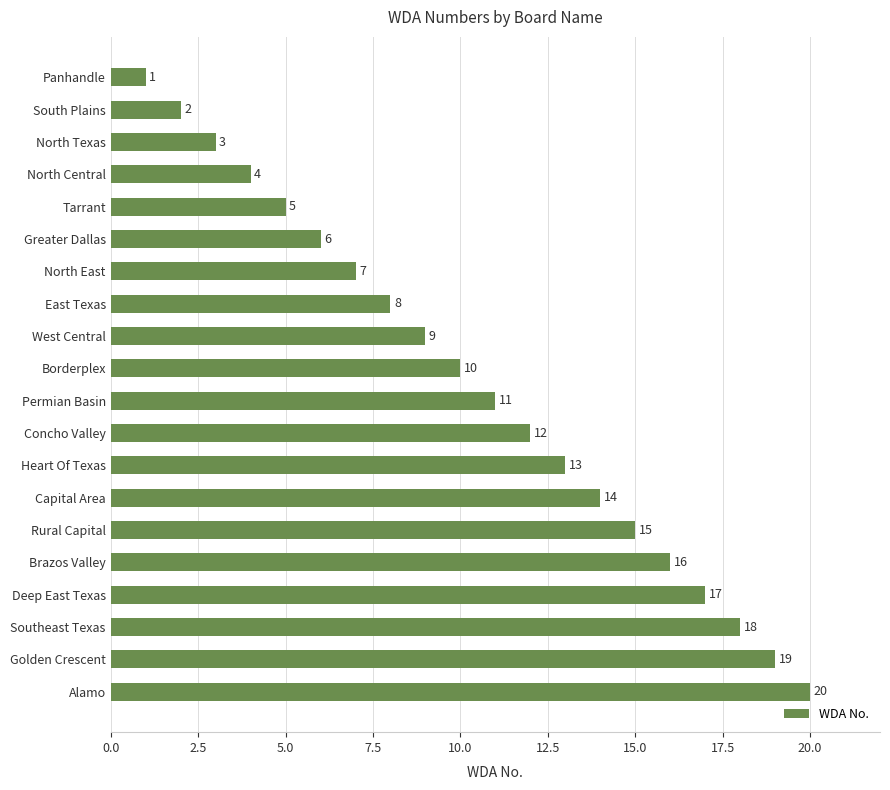

What is the difference between the maximum and minimum values?

19